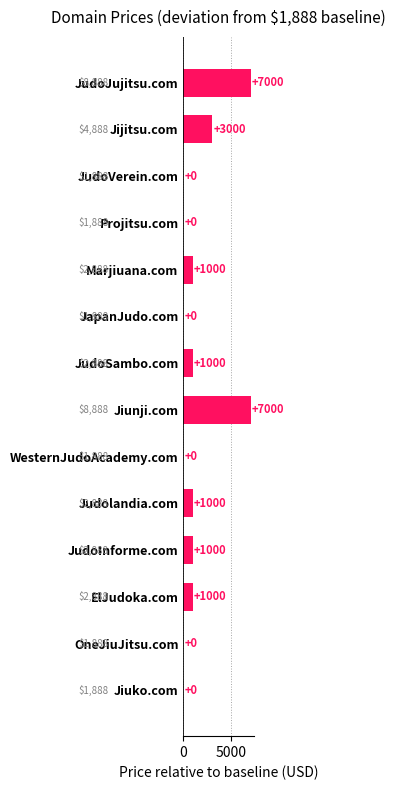

Are the bars horizontal?

Yes